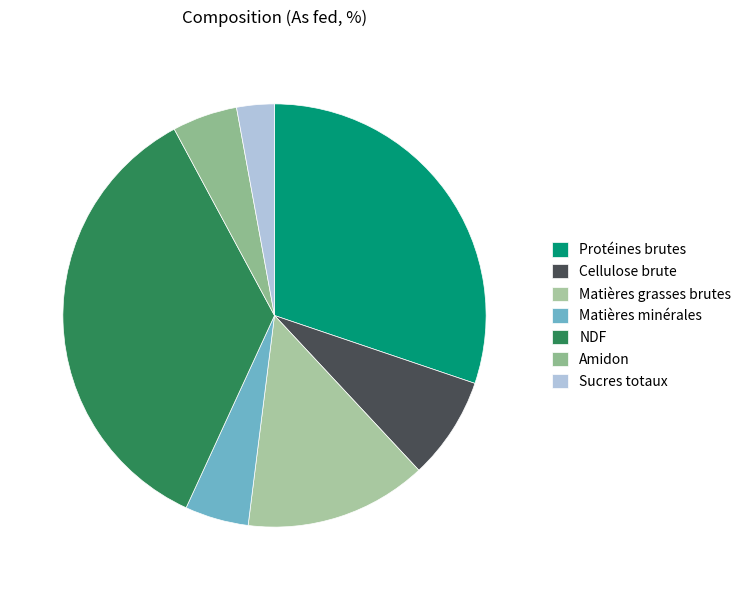

Between Cellulose brute and Sucres totaux, which is larger?

Cellulose brute